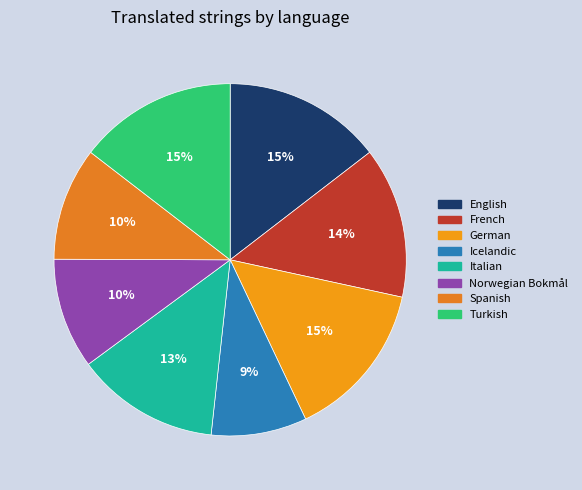

The Icelandic slice represents 1% of the pie. True or false?

False